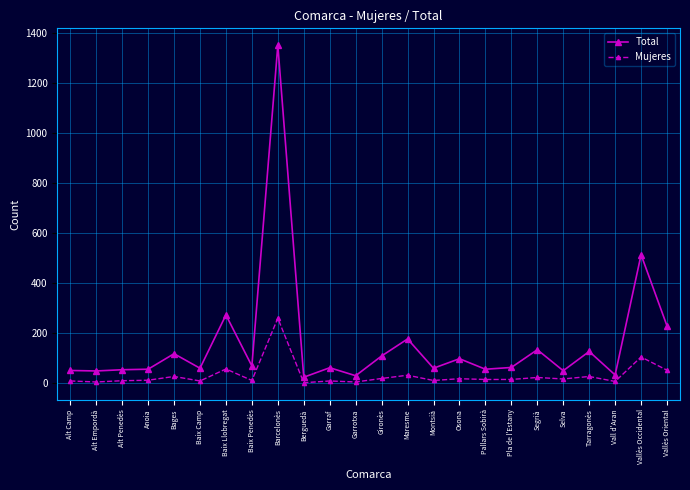

What is the sum of all Total values?

3848